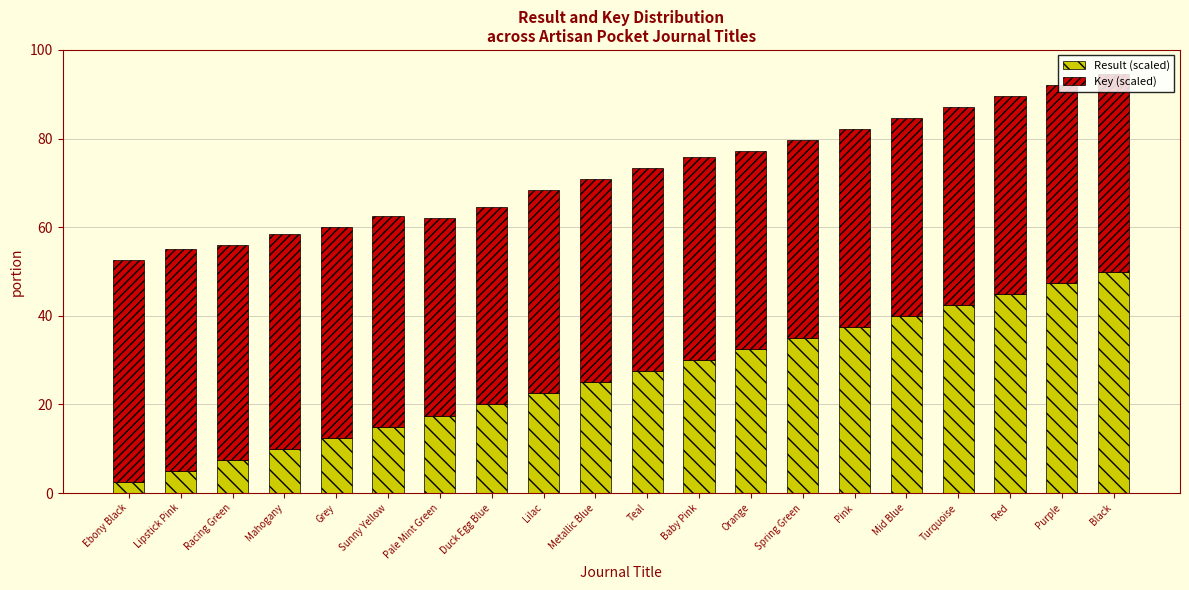

What is the maximum value for Result (scaled)?

50.0